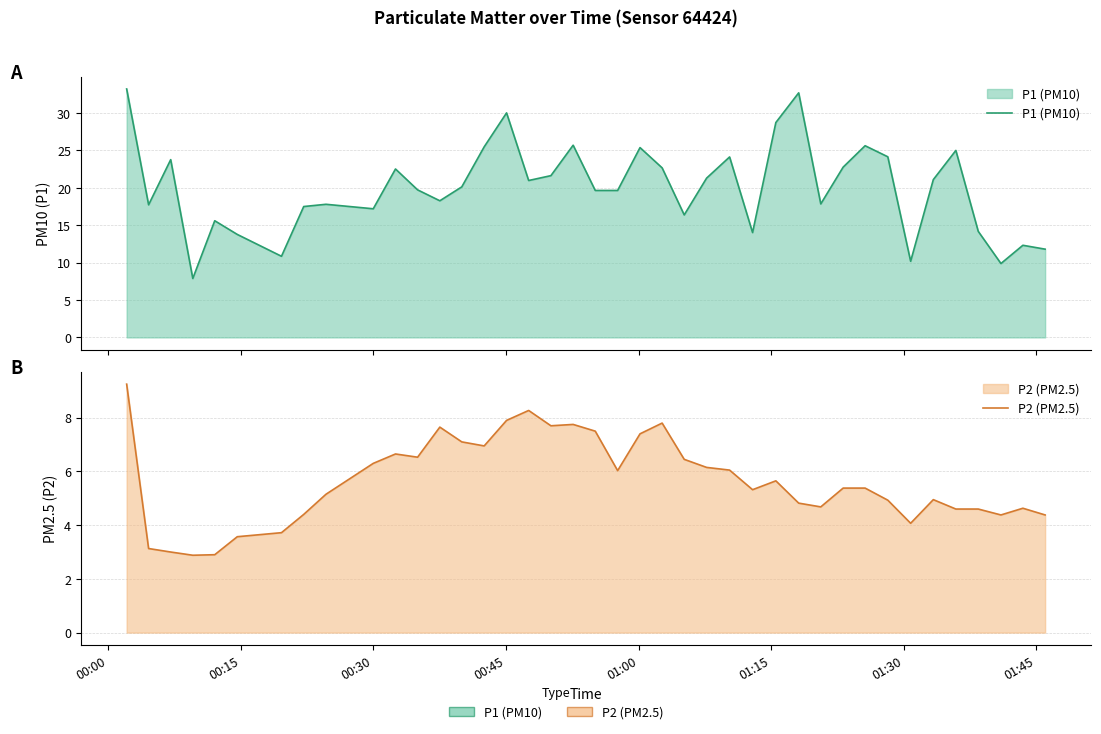

In P1 (PM10), how many points are lower than both neighbors (excluding endpoints)?

11